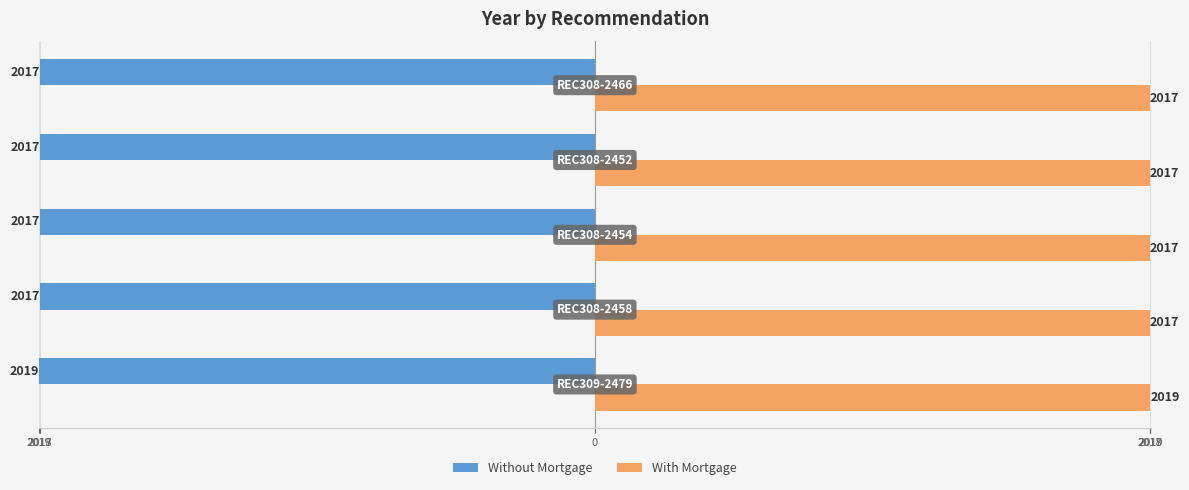

What is the value of the Without Mortgage bar at the 2nd from the left?

-2017